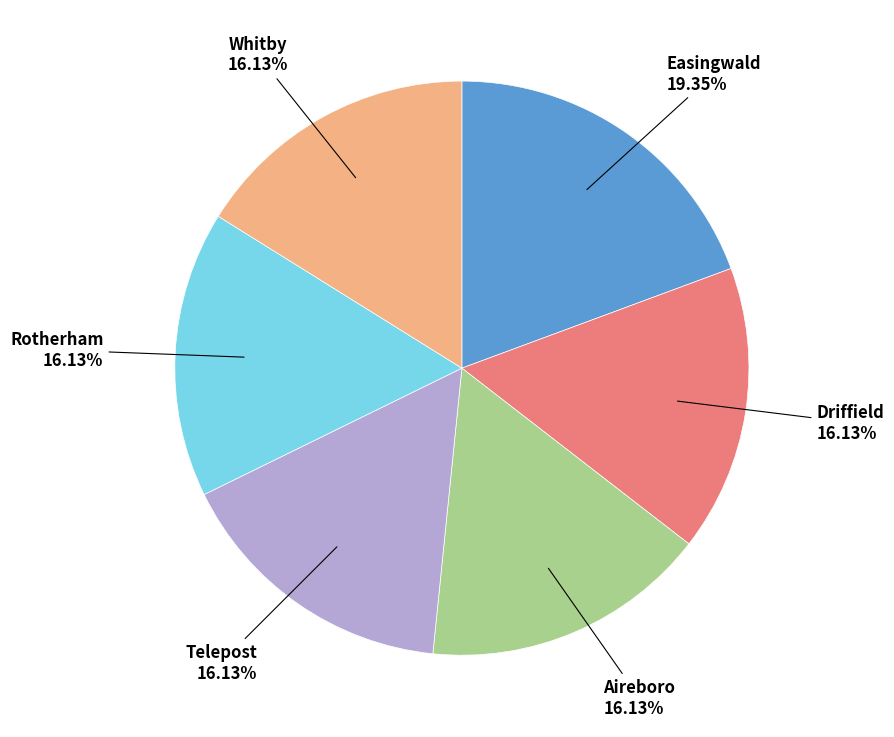

Is there any slice that represents more than half of the pie?

No